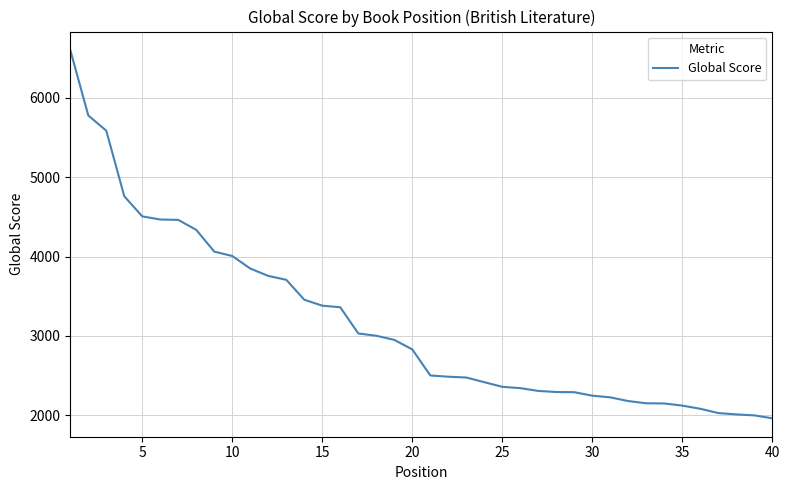

Is this an area chart (filled region under the line)?

No